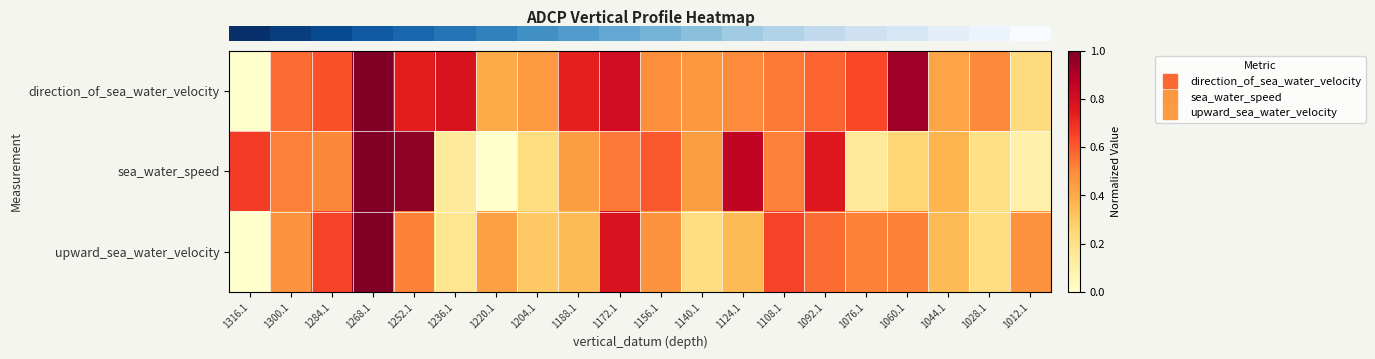

What is the spread (max minus min) of values at 1060.1?

0.7